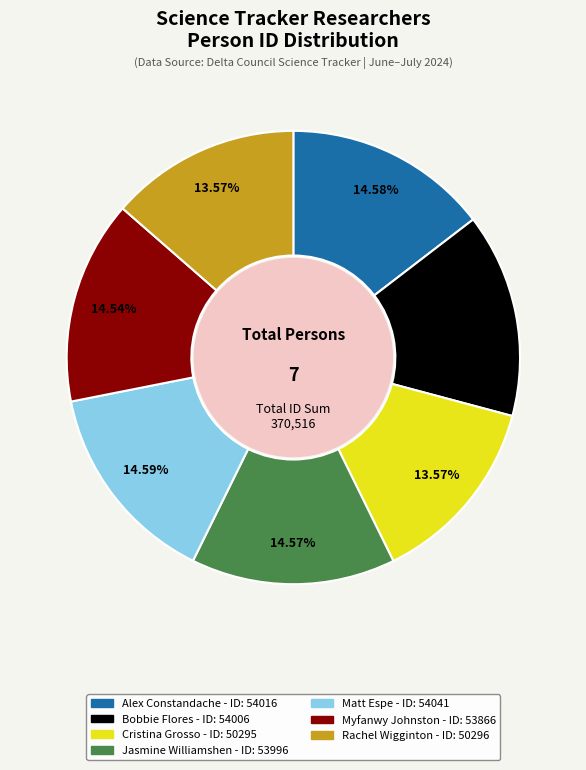

To the nearest percent, what is the difference between the Cristina Grosso and Alex Constandache slice percentages?

1%